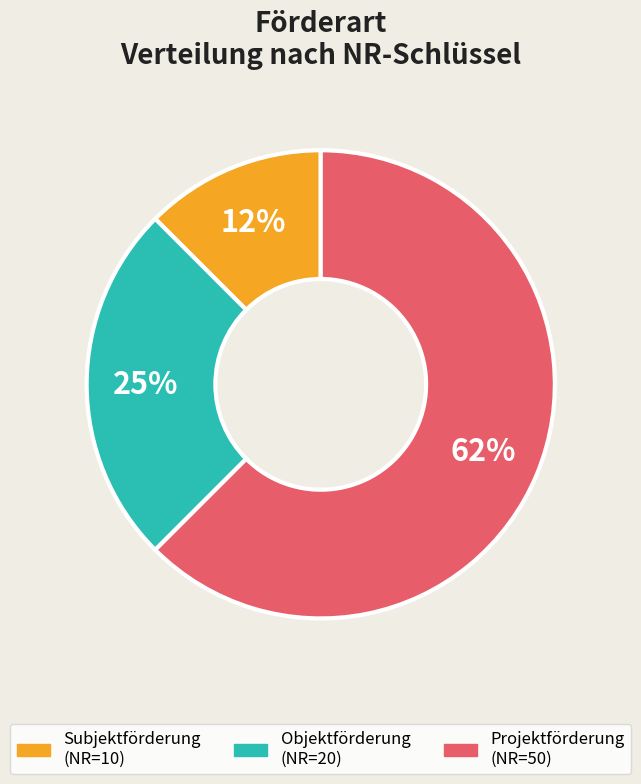

The Subjektförderung slice represents 19% of the pie. True or false?

False